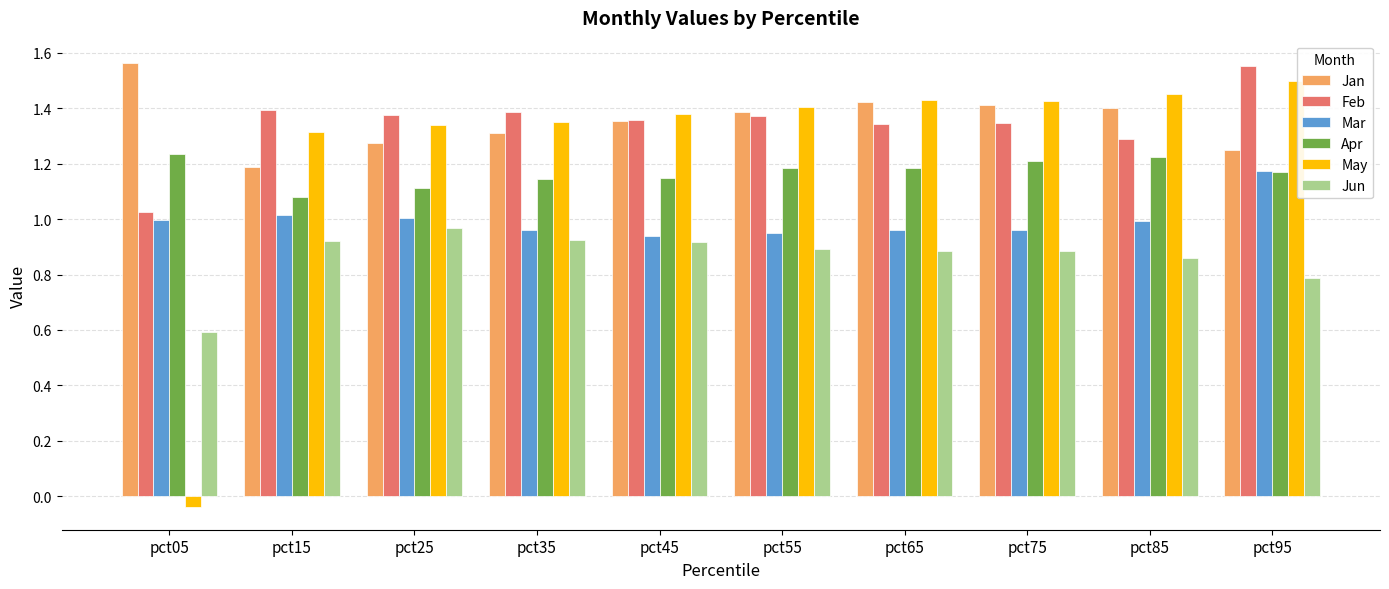

The Jan series shows 0.5 at pct45. True or false?

False